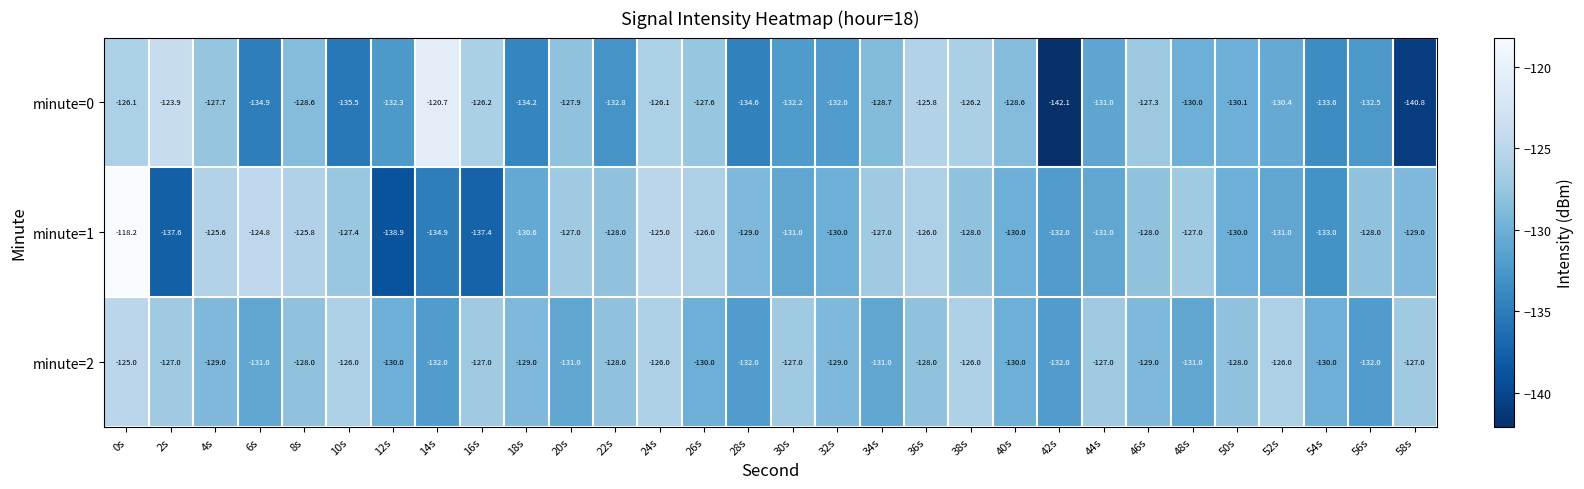

What is the approximate value of minute=1 at 32s?

-130.0